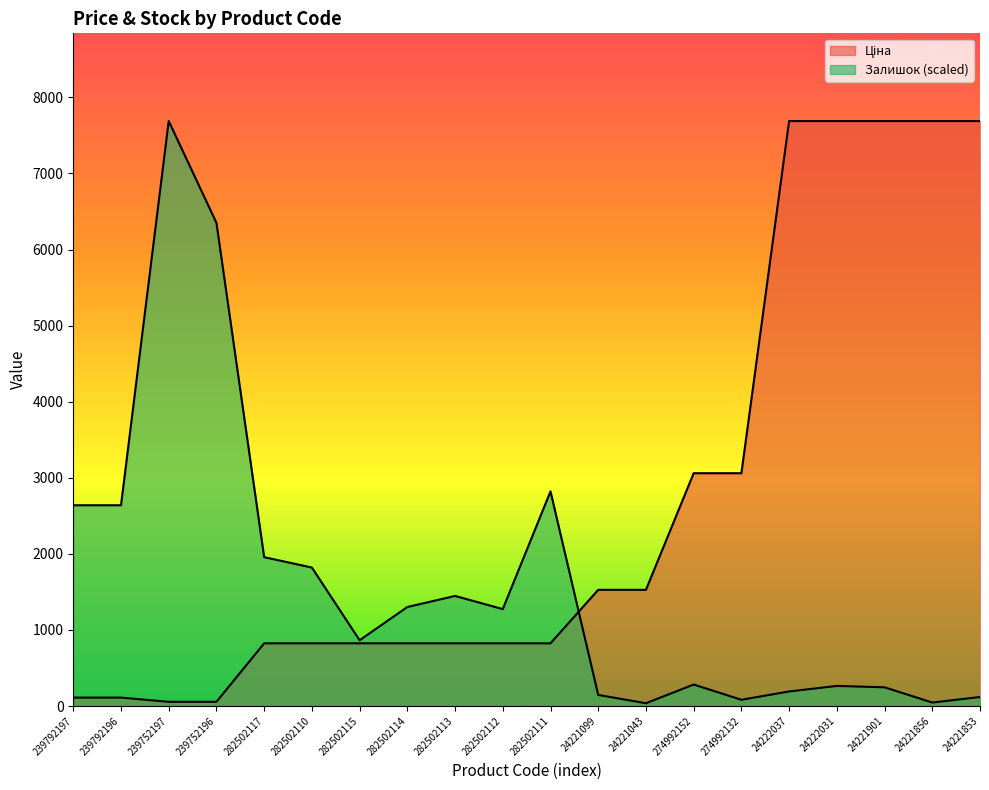

Is it true that Залишок equals 2638.5 at 239792197?

True